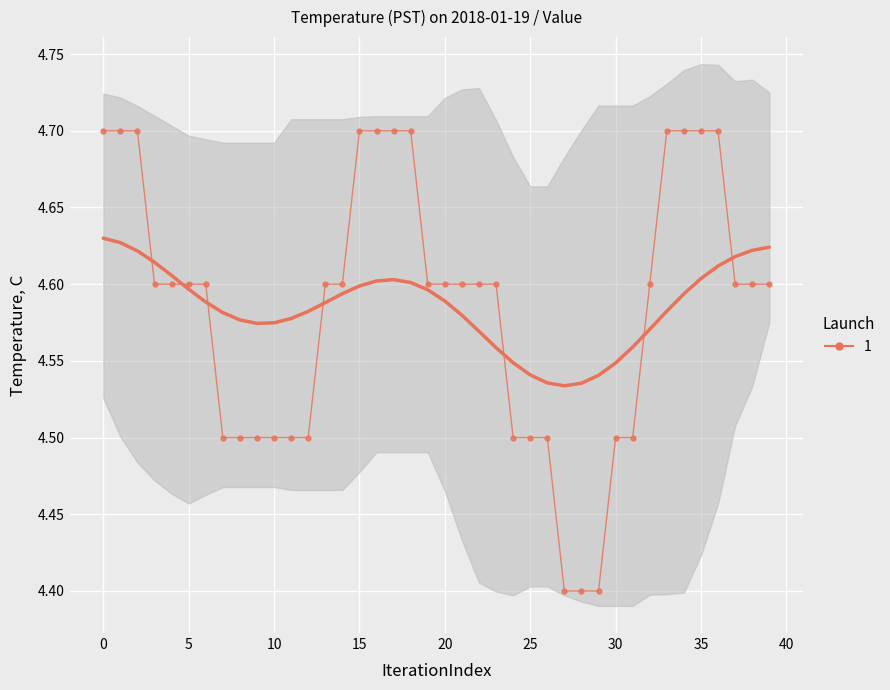

How many lines are shown in the chart?

1